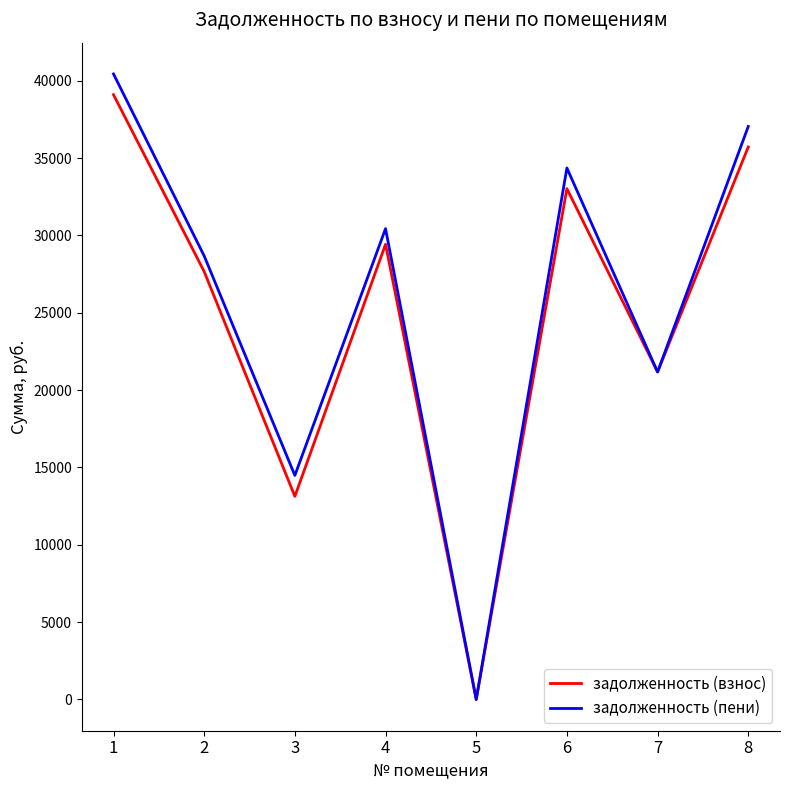

Which category has the lowest value in the задолженность (взнос) series?

5